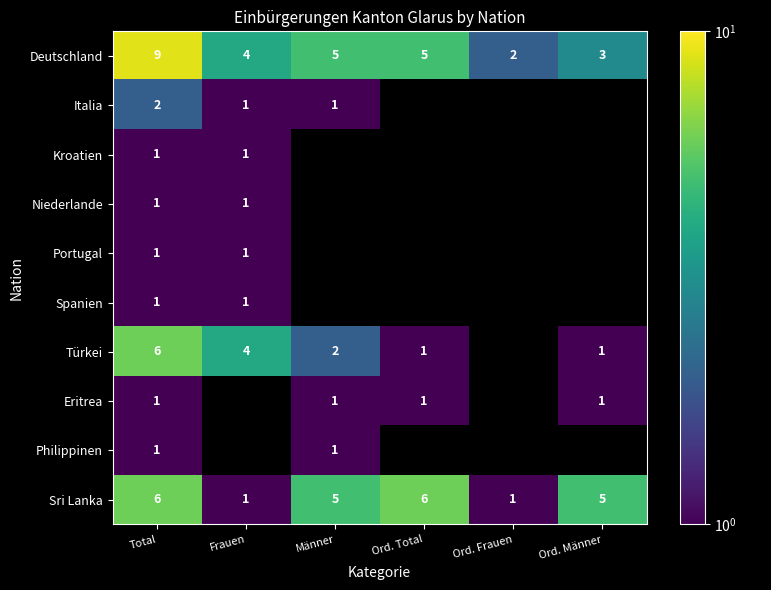

True or false: Spanien has a value of 0.2 at Total.

False